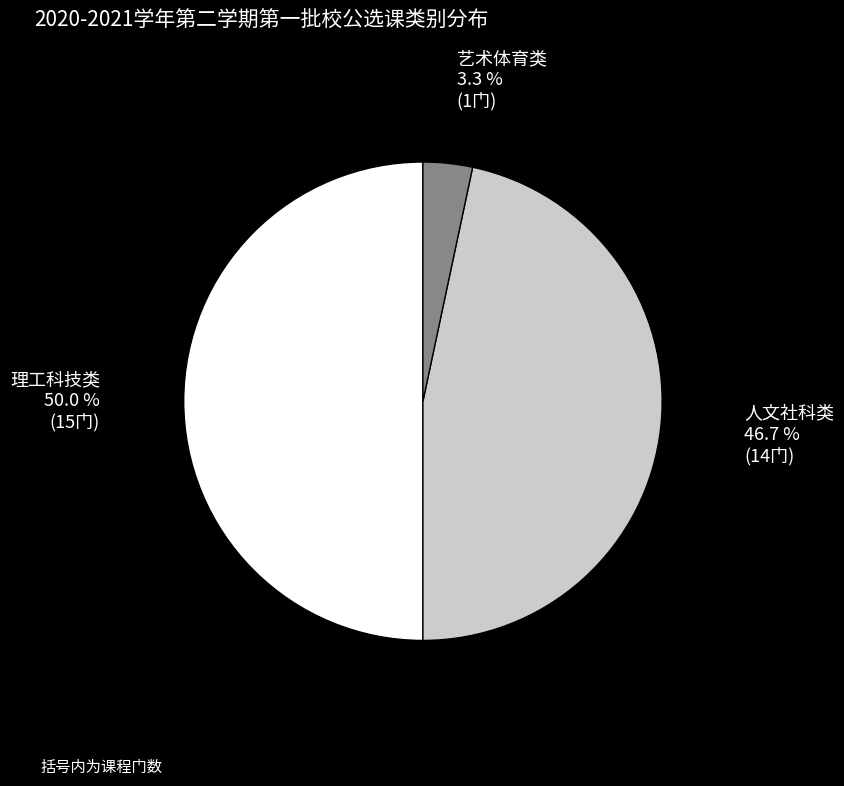

What percentage is NOT represented by 人文社科类?

53.3%